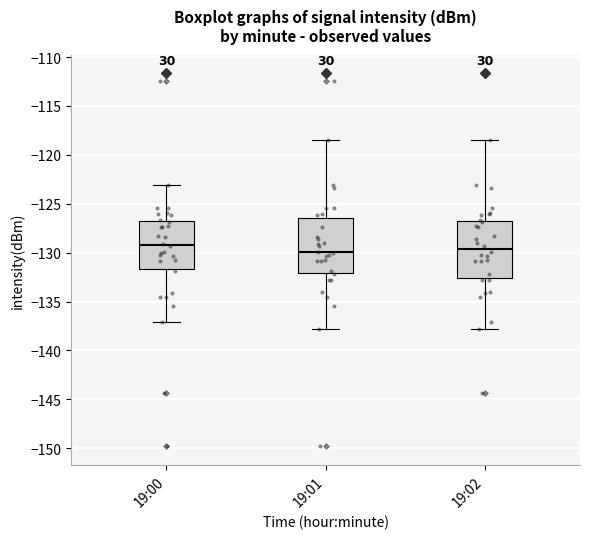

Reading left to right, read every box against the y-axis: the position of its median line, the range the box covers, and the ends of its whiskers. The values are not printed on the chart, so give them approximately, as read against the axis.

19:00: median -129.0, box -131.5 to -126.5, whiskers -137.0 to -123.0
19:01: median -130.0, box -132.0 to -126.5, whiskers -138.0 to -118.5
19:02: median -129.5, box -132.5 to -126.5, whiskers -138.0 to -118.5